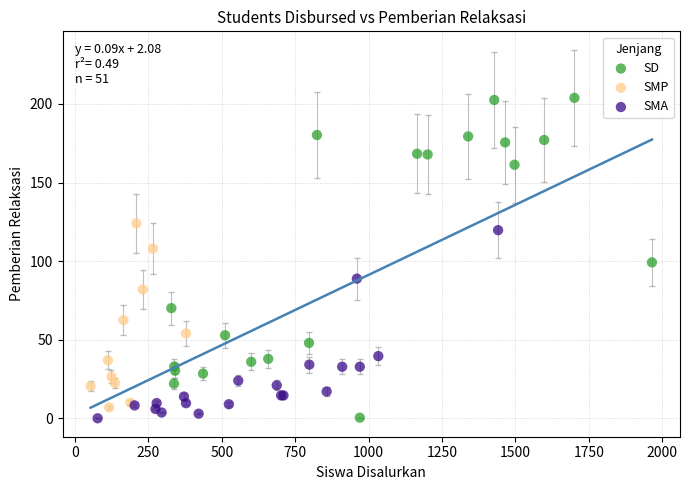

What are all the series names shown in the legend?

SD, SMP, SMA